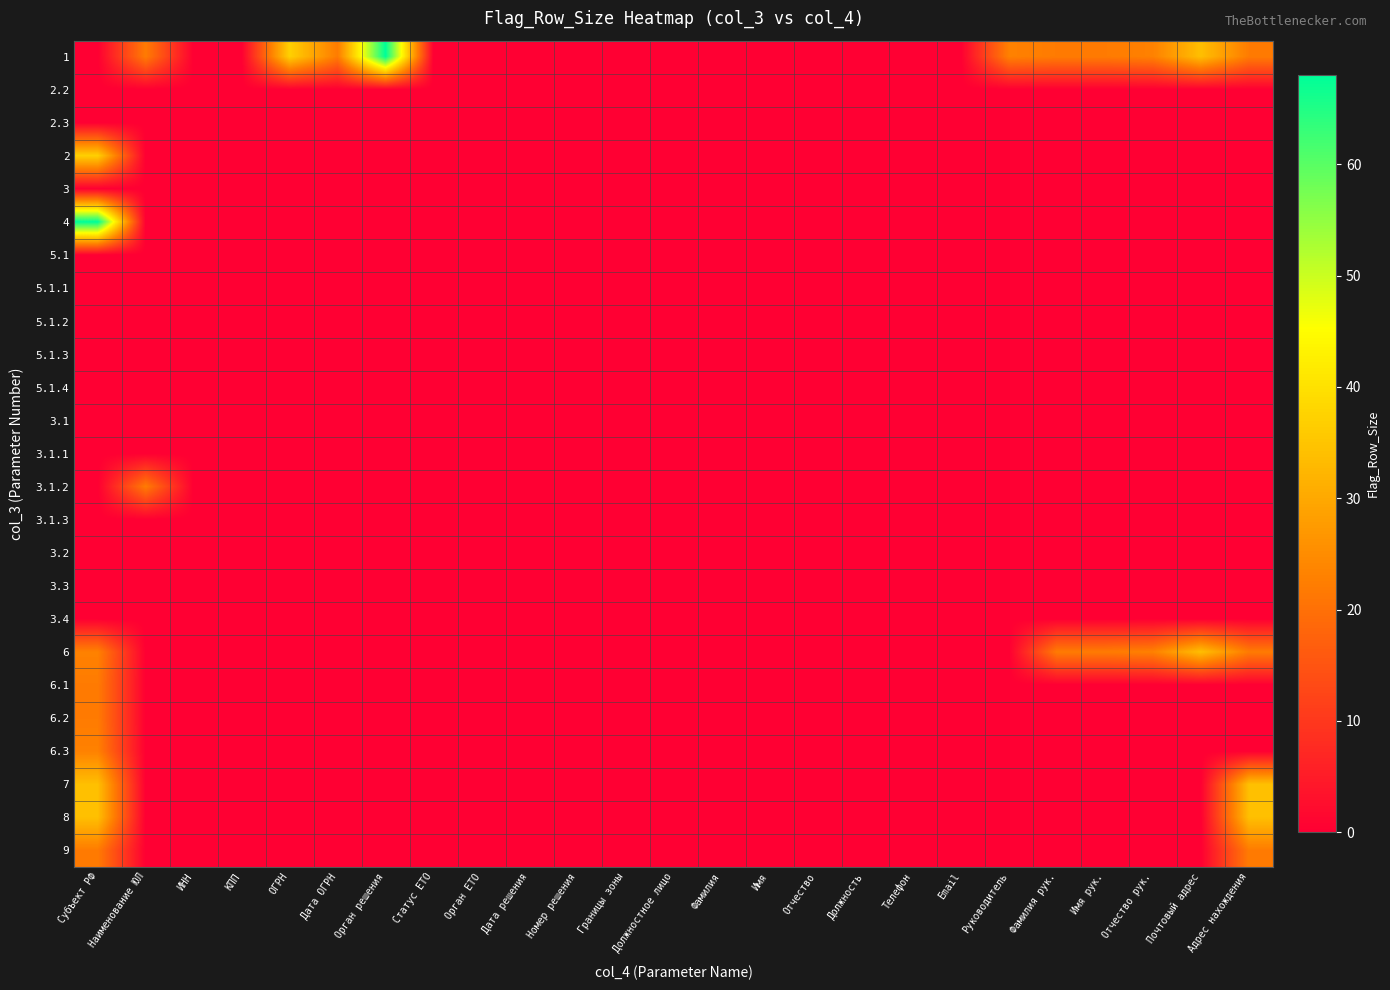

Reading left to right, list all the values displayed in this chart.

1: Субъект РФ=0	Наименование ЮЛ=22	ИНН=0	КПП=0	ОГРН=37	Дата ОГРН=22	Орган решения=68	Статус ЕТО=0	Орган ЕТО=0	Дата решения=0	Номер решения=0	Границы зоны=0	Должностное лицо=0	Фамилия=0	Имя=0	Отчество=0	Должность=0	Телефон=0	Email=0	Руководитель=23	Фамилия рук.=22	Имя рук.=22	Отчество рук.=23	Почтовый адрес=34	Адрес нахождения=22
2.2: Субъект РФ=0	Наименование ЮЛ=0	ИНН=0	КПП=0	ОГРН=0	Дата ОГРН=0	Орган решения=0	Статус ЕТО=0	Орган ЕТО=0	Дата решения=0	Номер решения=0	Границы зоны=0	Должностное лицо=0	Фамилия=0	Имя=0	Отчество=0	Должность=0	Телефон=0	Email=0	Руководитель=0	Фамилия рук.=0	Имя рук.=0	Отчество рук.=0	Почтовый адрес=0	Адрес нахождения=0
2.3: Субъект РФ=0	Наименование ЮЛ=0	ИНН=0	КПП=0	ОГРН=0	Дата ОГРН=0	Орган решения=0	Статус ЕТО=0	Орган ЕТО=0	Дата решения=0	Номер решения=0	Границы зоны=0	Должностное лицо=0	Фамилия=0	Имя=0	Отчество=0	Должность=0	Телефон=0	Email=0	Руководитель=0	Фамилия рук.=0	Имя рук.=0	Отчество рук.=0	Почтовый адрес=0	Адрес нахождения=0
2: Субъект РФ=37	Наименование ЮЛ=0	ИНН=0	КПП=0	ОГРН=0	Дата ОГРН=0	Орган решения=0	Статус ЕТО=0	Орган ЕТО=0	Дата решения=0	Номер решения=0	Границы зоны=0	Должностное лицо=0	Фамилия=0	Имя=0	Отчество=0	Должность=0	Телефон=0	Email=0	Руководитель=0	Фамилия рук.=0	Имя рук.=0	Отчество рук.=0	Почтовый адрес=0	Адрес нахождения=0
3: Субъект РФ=0	Наименование ЮЛ=0	ИНН=0	КПП=0	ОГРН=0	Дата ОГРН=0	Орган решения=0	Статус ЕТО=0	Орган ЕТО=0	Дата решения=0	Номер решения=0	Границы зоны=0	Должностное лицо=0	Фамилия=0	Имя=0	Отчество=0	Должность=0	Телефон=0	Email=0	Руководитель=0	Фамилия рук.=0	Имя рук.=0	Отчество рук.=0	Почтовый адрес=0	Адрес нахождения=0
4: Субъект РФ=68	Наименование ЮЛ=0	ИНН=0	КПП=0	ОГРН=0	Дата ОГРН=0	Орган решения=0	Статус ЕТО=0	Орган ЕТО=0	Дата решения=0	Номер решения=0	Границы зоны=0	Должностное лицо=0	Фамилия=0	Имя=0	Отчество=0	Должность=0	Телефон=0	Email=0	Руководитель=0	Фамилия рук.=0	Имя рук.=0	Отчество рук.=0	Почтовый адрес=0	Адрес нахождения=0
5.1: Субъект РФ=0	Наименование ЮЛ=0	ИНН=0	КПП=0	ОГРН=0	Дата ОГРН=0	Орган решения=0	Статус ЕТО=0	Орган ЕТО=0	Дата решения=0	Номер решения=0	Границы зоны=0	Должностное лицо=0	Фамилия=0	Имя=0	Отчество=0	Должность=0	Телефон=0	Email=0	Руководитель=0	Фамилия рук.=0	Имя рук.=0	Отчество рук.=0	Почтовый адрес=0	Адрес нахождения=0
5.1.1: Субъект РФ=0	Наименование ЮЛ=0	ИНН=0	КПП=0	ОГРН=0	Дата ОГРН=0	Орган решения=0	Статус ЕТО=0	Орган ЕТО=0	Дата решения=0	Номер решения=0	Границы зоны=0	Должностное лицо=0	Фамилия=0	Имя=0	Отчество=0	Должность=0	Телефон=0	Email=0	Руководитель=0	Фамилия рук.=0	Имя рук.=0	Отчество рук.=0	Почтовый адрес=0	Адрес нахождения=0
5.1.2: Субъект РФ=0	Наименование ЮЛ=0	ИНН=0	КПП=0	ОГРН=0	Дата ОГРН=0	Орган решения=0	Статус ЕТО=0	Орган ЕТО=0	Дата решения=0	Номер решения=0	Границы зоны=0	Должностное лицо=0	Фамилия=0	Имя=0	Отчество=0	Должность=0	Телефон=0	Email=0	Руководитель=0	Фамилия рук.=0	Имя рук.=0	Отчество рук.=0	Почтовый адрес=0	Адрес нахождения=0
5.1.3: Субъект РФ=0	Наименование ЮЛ=0	ИНН=0	КПП=0	ОГРН=0	Дата ОГРН=0	Орган решения=0	Статус ЕТО=0	Орган ЕТО=0	Дата решения=0	Номер решения=0	Границы зоны=0	Должностное лицо=0	Фамилия=0	Имя=0	Отчество=0	Должность=0	Телефон=0	Email=0	Руководитель=0	Фамилия рук.=0	Имя рук.=0	Отчество рук.=0	Почтовый адрес=0	Адрес нахождения=0
5.1.4: Субъект РФ=0	Наименование ЮЛ=0	ИНН=0	КПП=0	ОГРН=0	Дата ОГРН=0	Орган решения=0	Статус ЕТО=0	Орган ЕТО=0	Дата решения=0	Номер решения=0	Границы зоны=0	Должностное лицо=0	Фамилия=0	Имя=0	Отчество=0	Должность=0	Телефон=0	Email=0	Руководитель=0	Фамилия рук.=0	Имя рук.=0	Отчество рук.=0	Почтовый адрес=0	Адрес нахождения=0
3.1: Субъект РФ=0	Наименование ЮЛ=0	ИНН=0	КПП=0	ОГРН=0	Дата ОГРН=0	Орган решения=0	Статус ЕТО=0	Орган ЕТО=0	Дата решения=0	Номер решения=0	Границы зоны=0	Должностное лицо=0	Фамилия=0	Имя=0	Отчество=0	Должность=0	Телефон=0	Email=0	Руководитель=0	Фамилия рук.=0	Имя рук.=0	Отчество рук.=0	Почтовый адрес=0	Адрес нахождения=0
3.1.1: Субъект РФ=0	Наименование ЮЛ=0	ИНН=0	КПП=0	ОГРН=0	Дата ОГРН=0	Орган решения=0	Статус ЕТО=0	Орган ЕТО=0	Дата решения=0	Номер решения=0	Границы зоны=0	Должностное лицо=0	Фамилия=0	Имя=0	Отчество=0	Должность=0	Телефон=0	Email=0	Руководитель=0	Фамилия рук.=0	Имя рук.=0	Отчество рук.=0	Почтовый адрес=0	Адрес нахождения=0
3.1.2: Субъект РФ=0	Наименование ЮЛ=22	ИНН=0	КПП=0	ОГРН=0	Дата ОГРН=0	Орган решения=0	Статус ЕТО=0	Орган ЕТО=0	Дата решения=0	Номер решения=0	Границы зоны=0	Должностное лицо=0	Фамилия=0	Имя=0	Отчество=0	Должность=0	Телефон=0	Email=0	Руководитель=0	Фамилия рук.=0	Имя рук.=0	Отчество рук.=0	Почтовый адрес=0	Адрес нахождения=0
3.1.3: Субъект РФ=0	Наименование ЮЛ=0	ИНН=0	КПП=0	ОГРН=0	Дата ОГРН=0	Орган решения=0	Статус ЕТО=0	Орган ЕТО=0	Дата решения=0	Номер решения=0	Границы зоны=0	Должностное лицо=0	Фамилия=0	Имя=0	Отчество=0	Должность=0	Телефон=0	Email=0	Руководитель=0	Фамилия рук.=0	Имя рук.=0	Отчество рук.=0	Почтовый адрес=0	Адрес нахождения=0
3.2: Субъект РФ=0	Наименование ЮЛ=0	ИНН=0	КПП=0	ОГРН=0	Дата ОГРН=0	Орган решения=0	Статус ЕТО=0	Орган ЕТО=0	Дата решения=0	Номер решения=0	Границы зоны=0	Должностное лицо=0	Фамилия=0	Имя=0	Отчество=0	Должность=0	Телефон=0	Email=0	Руководитель=0	Фамилия рук.=0	Имя рук.=0	Отчество рук.=0	Почтовый адрес=0	Адрес нахождения=0
3.3: Субъект РФ=0	Наименование ЮЛ=0	ИНН=0	КПП=0	ОГРН=0	Дата ОГРН=0	Орган решения=0	Статус ЕТО=0	Орган ЕТО=0	Дата решения=0	Номер решения=0	Границы зоны=0	Должностное лицо=0	Фамилия=0	Имя=0	Отчество=0	Должность=0	Телефон=0	Email=0	Руководитель=0	Фамилия рук.=0	Имя рук.=0	Отчество рук.=0	Почтовый адрес=0	Адрес нахождения=0
3.4: Субъект РФ=0	Наименование ЮЛ=0	ИНН=0	КПП=0	ОГРН=0	Дата ОГРН=0	Орган решения=0	Статус ЕТО=0	Орган ЕТО=0	Дата решения=0	Номер решения=0	Границы зоны=0	Должностное лицо=0	Фамилия=0	Имя=0	Отчество=0	Должность=0	Телефон=0	Email=0	Руководитель=0	Фамилия рук.=0	Имя рук.=0	Отчество рук.=0	Почтовый адрес=0	Адрес нахождения=0
6: Субъект РФ=23	Наименование ЮЛ=0	ИНН=0	КПП=0	ОГРН=0	Дата ОГРН=0	Орган решения=0	Статус ЕТО=0	Орган ЕТО=0	Дата решения=0	Номер решения=0	Границы зоны=0	Должностное лицо=0	Фамилия=0	Имя=0	Отчество=0	Должность=0	Телефон=0	Email=0	Руководитель=0	Фамилия рук.=22	Имя рук.=22	Отчество рук.=23	Почтовый адрес=34	Адрес нахождения=22
6.1: Субъект РФ=22	Наименование ЮЛ=0	ИНН=0	КПП=0	ОГРН=0	Дата ОГРН=0	Орган решения=0	Статус ЕТО=0	Орган ЕТО=0	Дата решения=0	Номер решения=0	Границы зоны=0	Должностное лицо=0	Фамилия=0	Имя=0	Отчество=0	Должность=0	Телефон=0	Email=0	Руководитель=0	Фамилия рук.=0	Имя рук.=0	Отчество рук.=0	Почтовый адрес=0	Адрес нахождения=0
6.2: Субъект РФ=22	Наименование ЮЛ=0	ИНН=0	КПП=0	ОГРН=0	Дата ОГРН=0	Орган решения=0	Статус ЕТО=0	Орган ЕТО=0	Дата решения=0	Номер решения=0	Границы зоны=0	Должностное лицо=0	Фамилия=0	Имя=0	Отчество=0	Должность=0	Телефон=0	Email=0	Руководитель=0	Фамилия рук.=0	Имя рук.=0	Отчество рук.=0	Почтовый адрес=0	Адрес нахождения=0
6.3: Субъект РФ=23	Наименование ЮЛ=0	ИНН=0	КПП=0	ОГРН=0	Дата ОГРН=0	Орган решения=0	Статус ЕТО=0	Орган ЕТО=0	Дата решения=0	Номер решения=0	Границы зоны=0	Должностное лицо=0	Фамилия=0	Имя=0	Отчество=0	Должность=0	Телефон=0	Email=0	Руководитель=0	Фамилия рук.=0	Имя рук.=0	Отчество рук.=0	Почтовый адрес=0	Адрес нахождения=0
7: Субъект РФ=34	Наименование ЮЛ=0	ИНН=0	КПП=0	ОГРН=0	Дата ОГРН=0	Орган решения=0	Статус ЕТО=0	Орган ЕТО=0	Дата решения=0	Номер решения=0	Границы зоны=0	Должностное лицо=0	Фамилия=0	Имя=0	Отчество=0	Должность=0	Телефон=0	Email=0	Руководитель=0	Фамилия рук.=0	Имя рук.=0	Отчество рук.=0	Почтовый адрес=0	Адрес нахождения=34
8: Субъект РФ=34	Наименование ЮЛ=0	ИНН=0	КПП=0	ОГРН=0	Дата ОГРН=0	Орган решения=0	Статус ЕТО=0	Орган ЕТО=0	Дата решения=0	Номер решения=0	Границы зоны=0	Должностное лицо=0	Фамилия=0	Имя=0	Отчество=0	Должность=0	Телефон=0	Email=0	Руководитель=0	Фамилия рук.=0	Имя рук.=0	Отчество рук.=0	Почтовый адрес=0	Адрес нахождения=34
9: Субъект РФ=22	Наименование ЮЛ=0	ИНН=0	КПП=0	ОГРН=0	Дата ОГРН=0	Орган решения=0	Статус ЕТО=0	Орган ЕТО=0	Дата решения=0	Номер решения=0	Границы зоны=0	Должностное лицо=0	Фамилия=0	Имя=0	Отчество=0	Должность=0	Телефон=0	Email=0	Руководитель=0	Фамилия рук.=0	Имя рук.=0	Отчество рук.=0	Почтовый адрес=0	Адрес нахождения=22